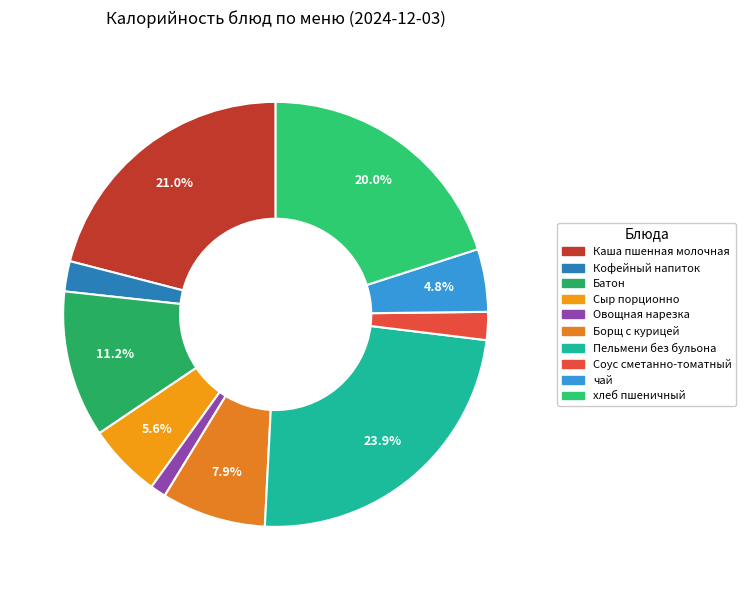

What percentage is the Кофейный напиток slice, to the nearest percent?

2%